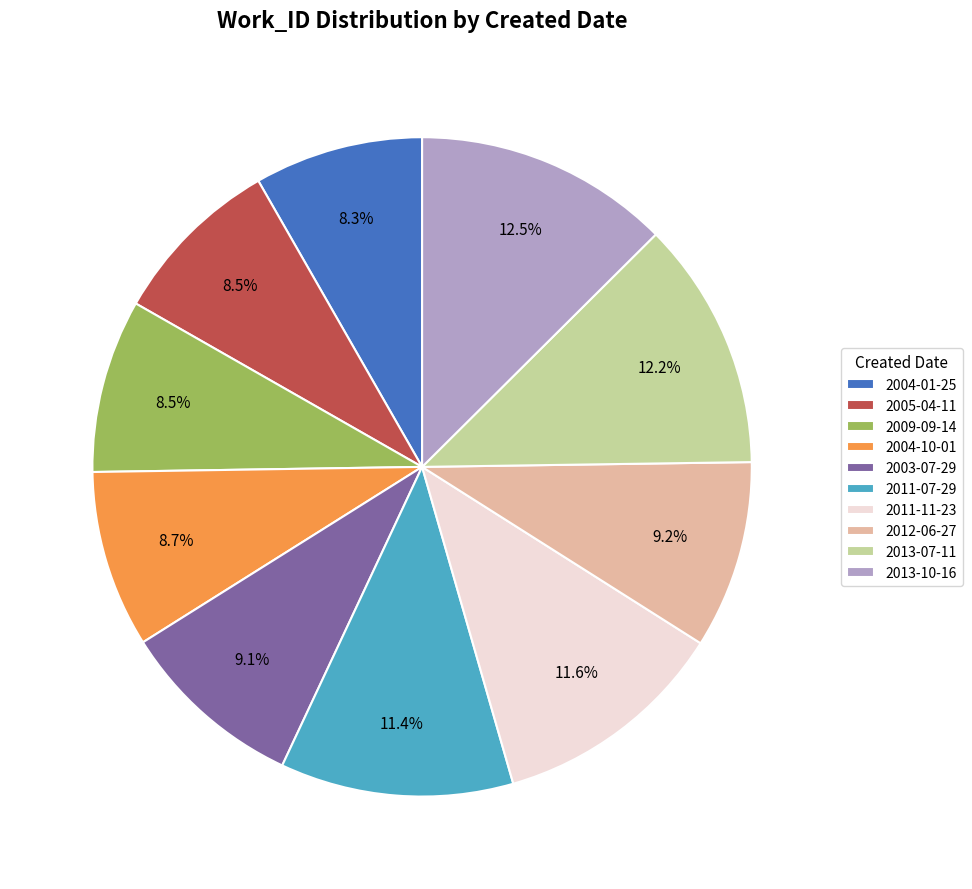

To the nearest percent, what is the difference between the largest and smallest slice percentages?

4%